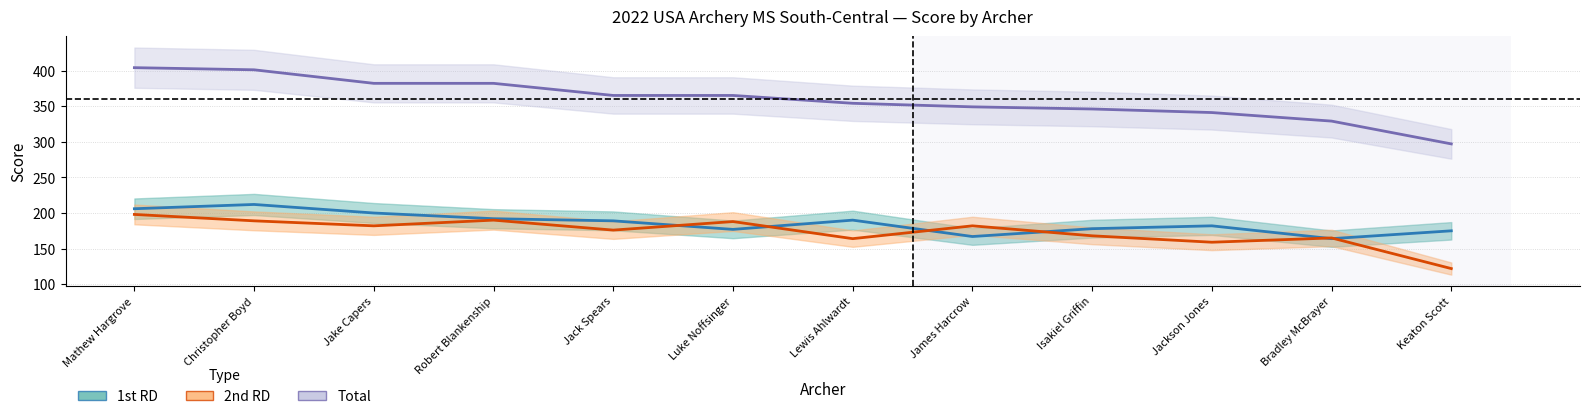

Is this an area chart (filled region under the line)?

No